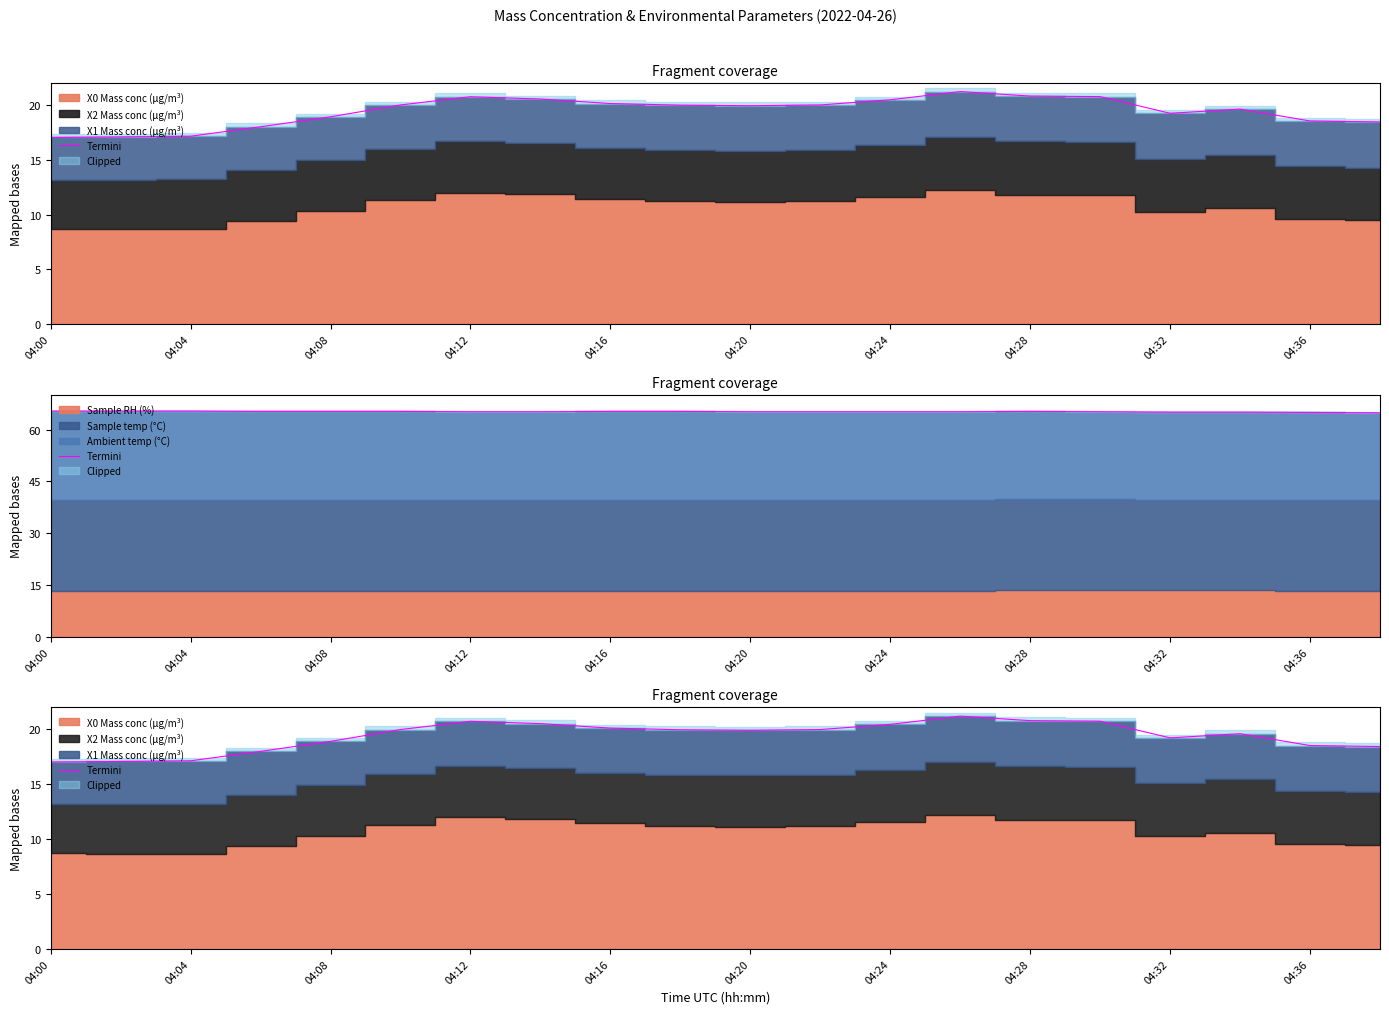

Reading right to left, list all the values displayed in this chart.

18.4	18.5	19.6	19.2	20.8	20.8	21.2	20.5	20.0	19.9	20.0	20.1	20.5	20.7	20.0	18.9	18.0	17.1	17.1	17.0